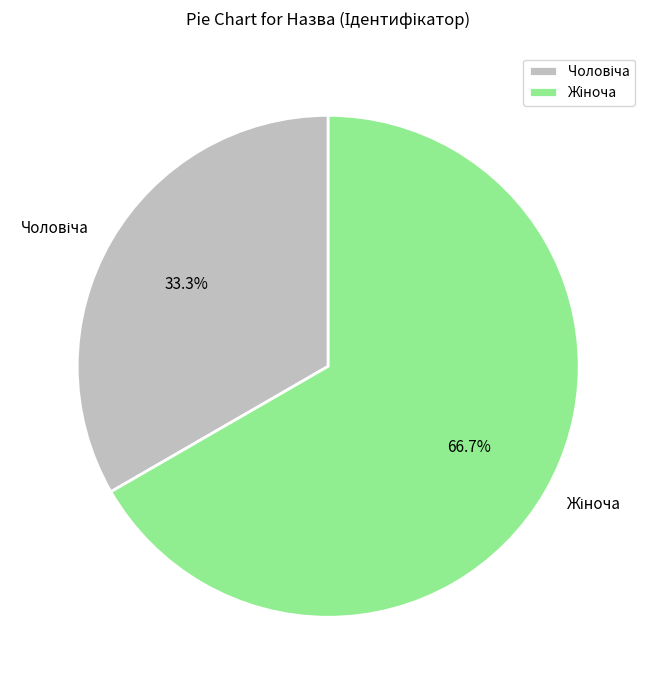

Does any single category account for the majority?

Yes